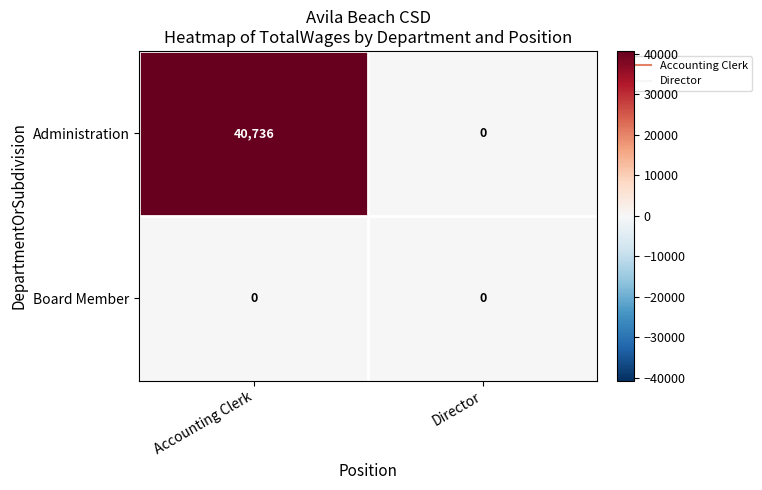

Reading right to left, list all the values displayed in this chart.

Administration: 0	40736
Board Member: 0	0